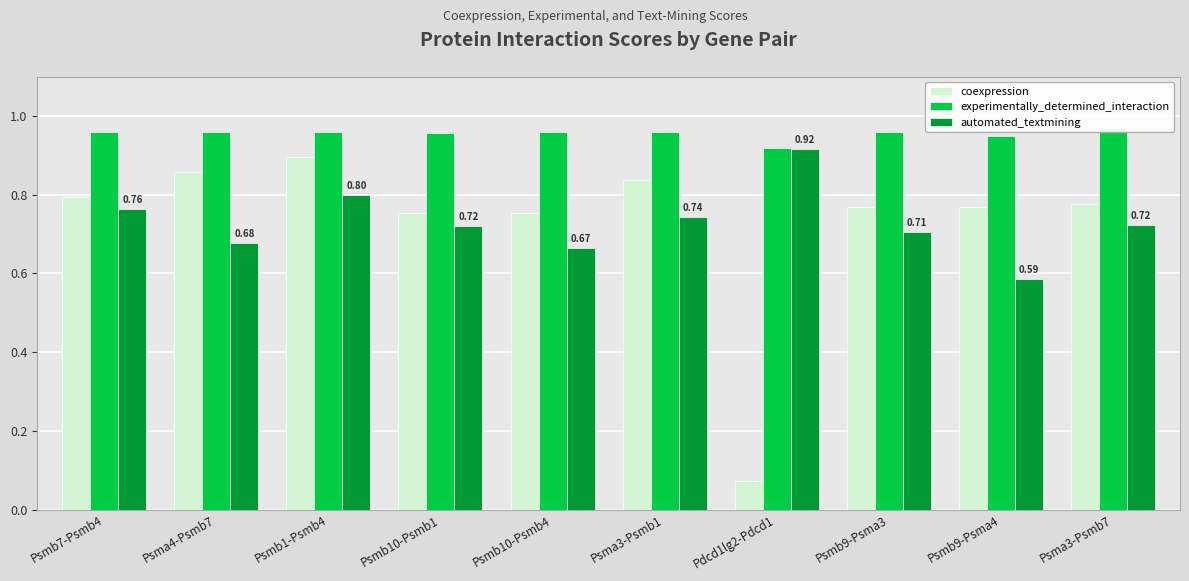

Which series has the widest spread of values?

coexpression